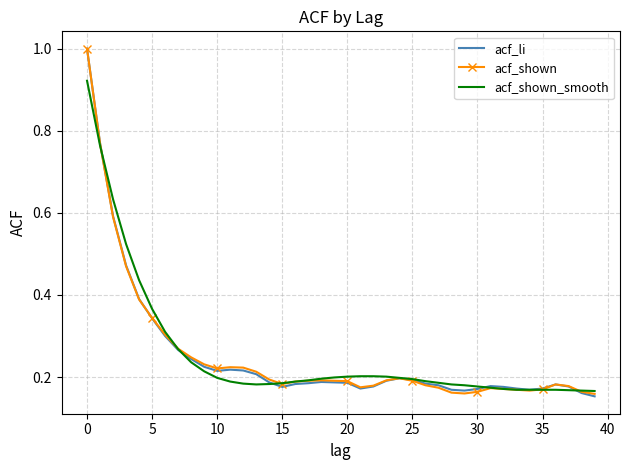

What is the highest value of the acf_shown series?

1.0